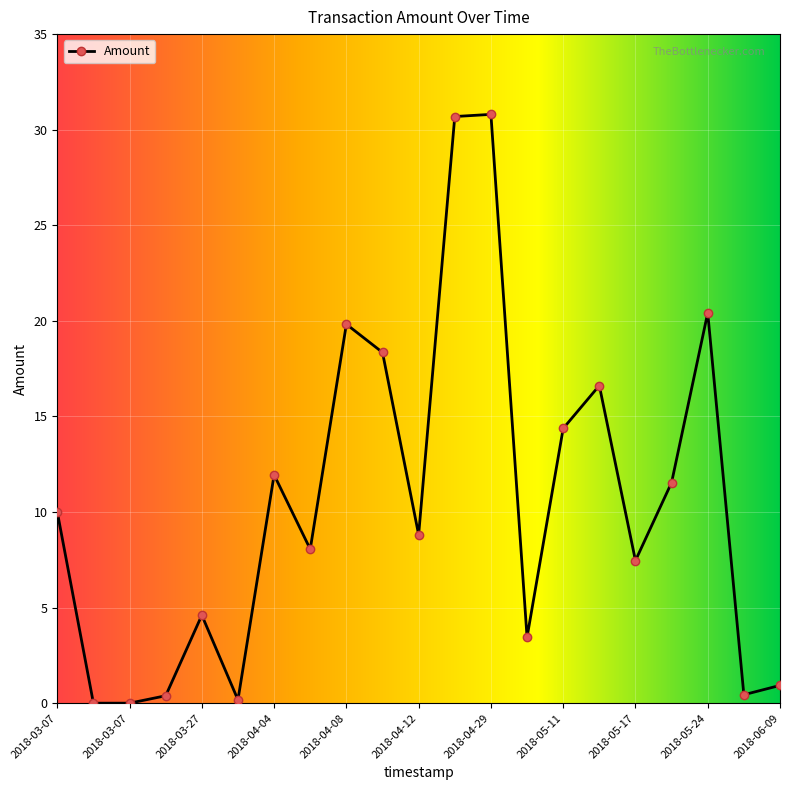

True or false: there are more than 1 points higher than both neighbors.

True